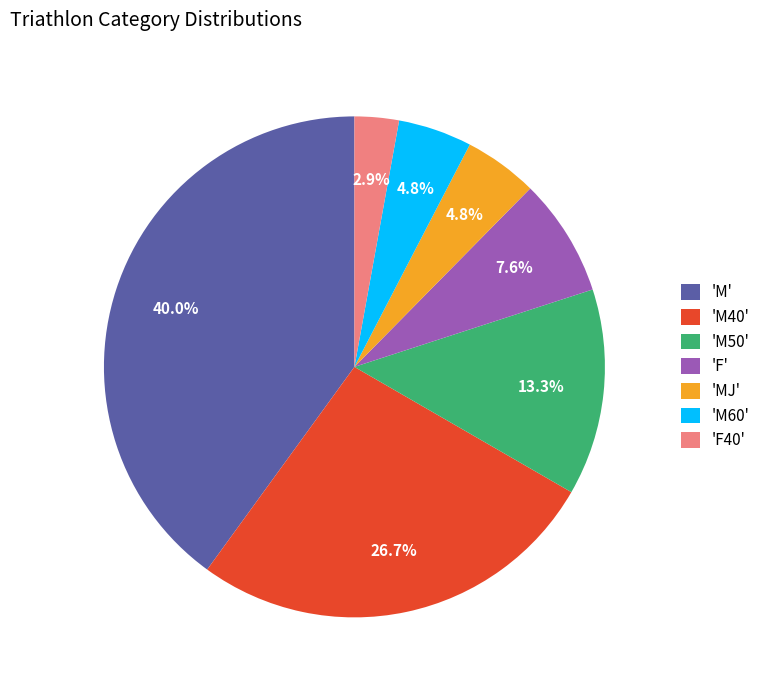

Is there any slice that represents more than half of the pie?

No